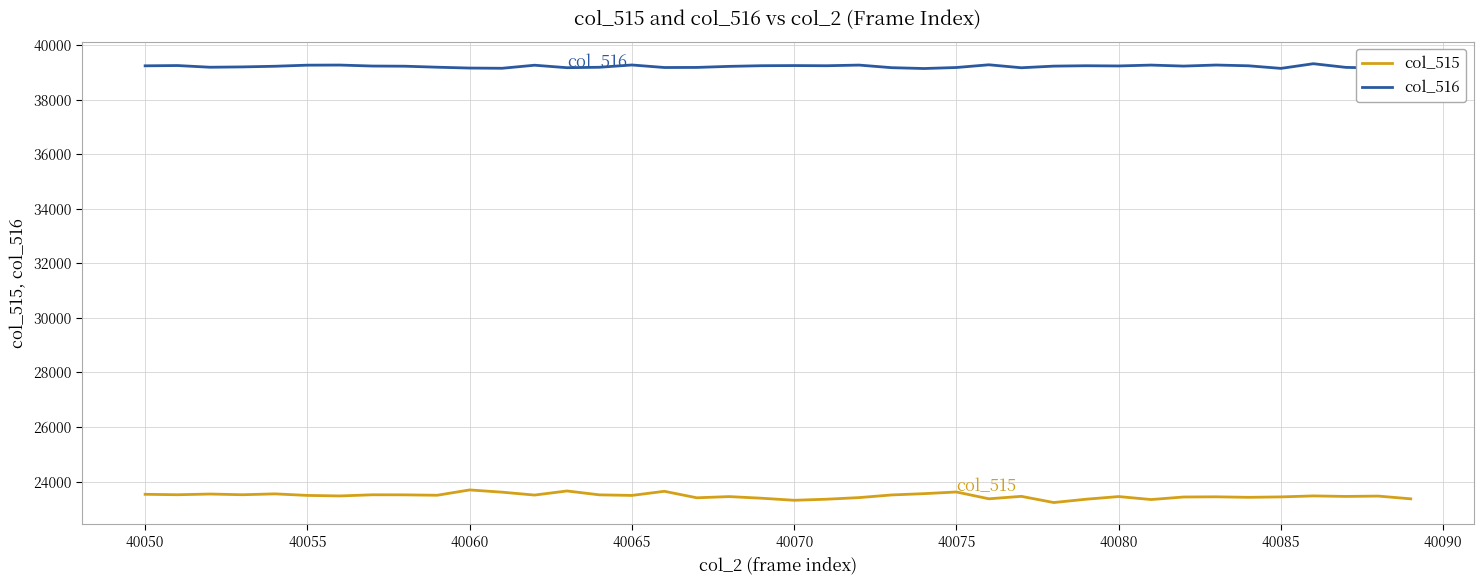

What is the greatest value displayed?

39314